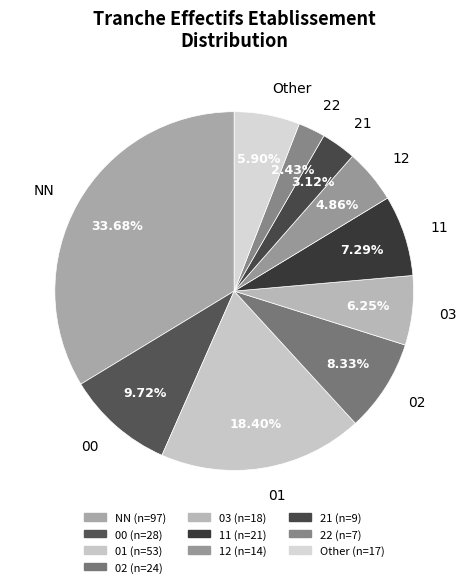

Count the number of slices in the pie.

10